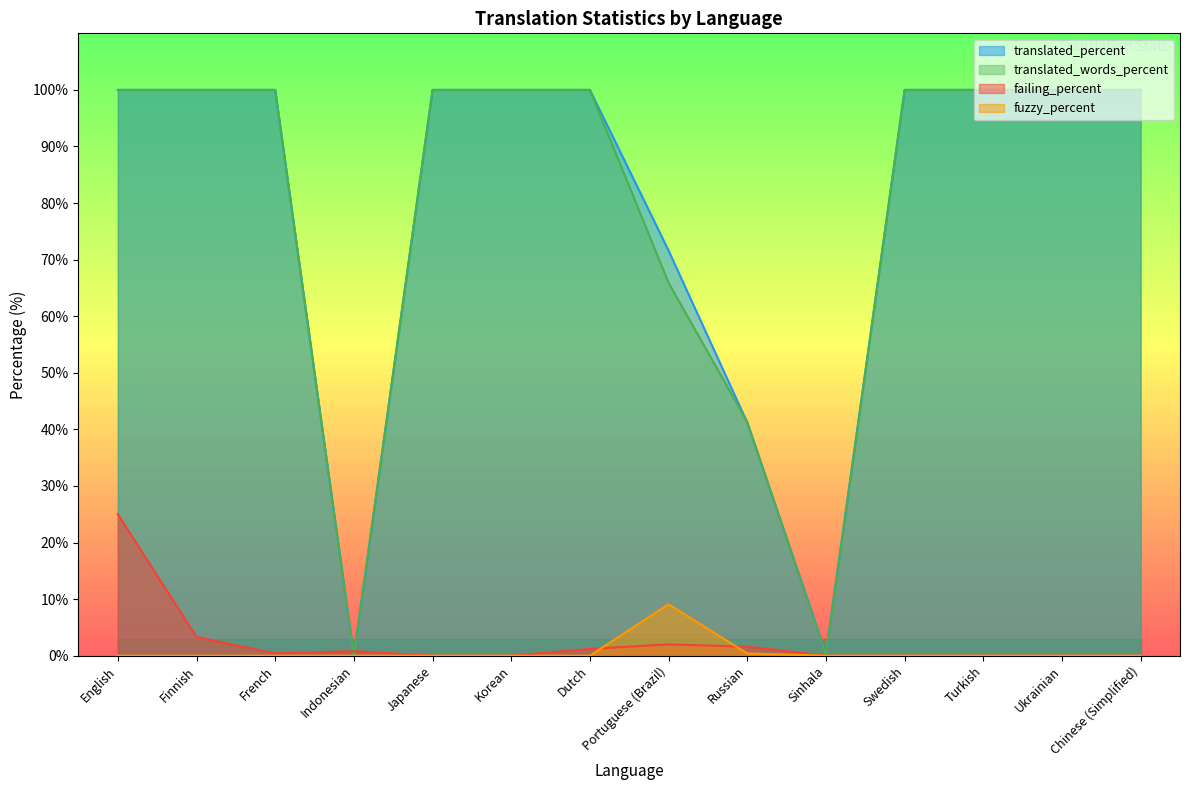

Reading right to left, extract all data points from this chart.

translated_percent: 100.0	100.0	100.0	100.0	0.4	41.2	71.6	100.0	100.0	100.0	0.0	100.0	100.0	100.0
translated_words_percent: 100.0	100.0	100.0	100.0	0.1	41.3	65.9	100.0	100.0	100.0	0.0	100.0	100.0	100.0
failing_percent: 0.0	0.0	0.0	0.0	0.0	1.6	2.0	1.2	0.0	0.0	0.8	0.4	3.3	25.0
fuzzy_percent: 0.0	0.0	0.0	0.0	0.0	0.4	9.1	0.0	0.0	0.0	0.0	0.0	0.0	0.0